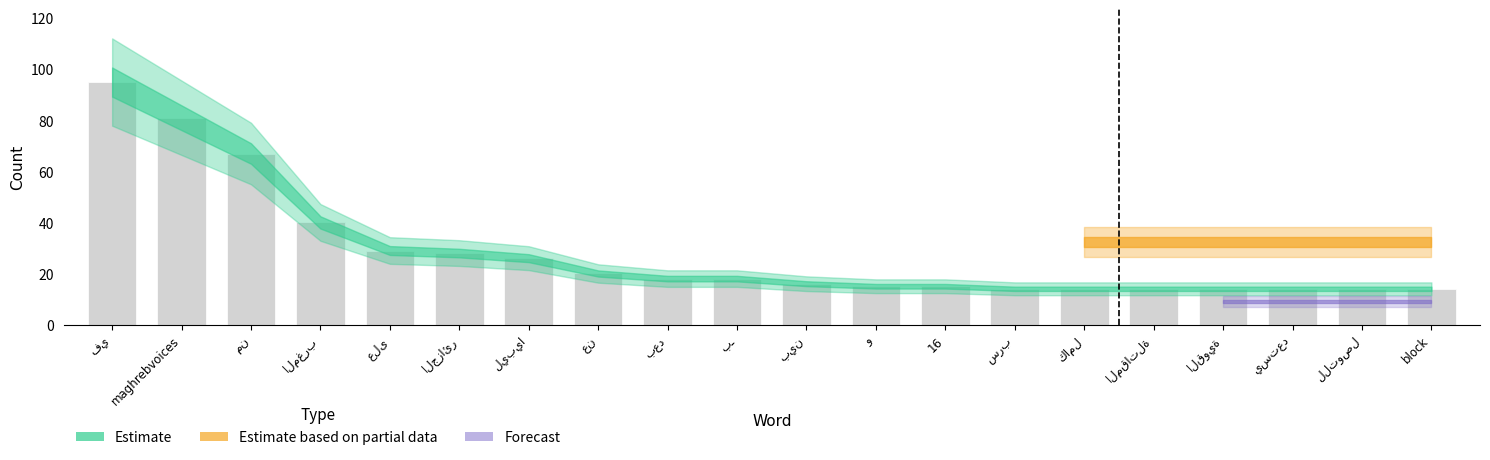

What is the minimum value shown in the chart?

14